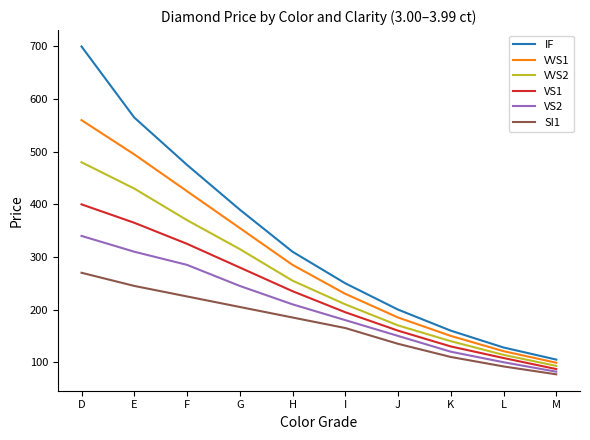

Reading right to left, list all the values displayed in this chart.

IF: M=105	L=128	K=160	J=200	I=250	H=310	G=390	F=475	E=565	D=700
VVS1: M=99	L=121	K=150	J=185	I=230	H=285	G=355	F=425	E=495	D=560
VVS2: M=93	L=114	K=140	J=170	I=210	H=255	G=315	F=370	E=430	D=480
VS1: M=87	L=108	K=130	J=160	I=195	H=235	G=280	F=325	E=365	D=400
VS2: M=82	L=100	K=120	J=150	I=180	H=210	G=245	F=285	E=310	D=340
SI1: M=77	L=92	K=110	J=135	I=165	H=185	G=205	F=225	E=245	D=270